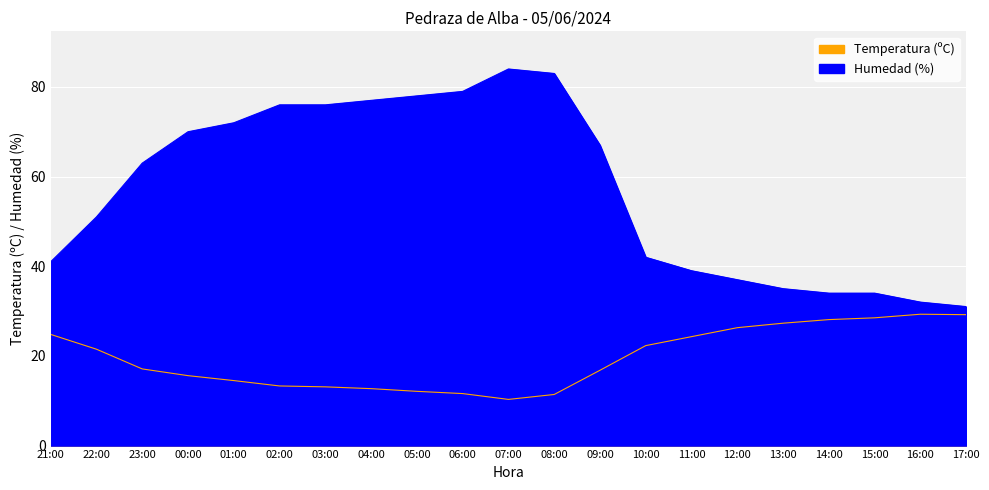

True or false: Temperatura (ºC) has a value of 29.2 at 17:00.

True